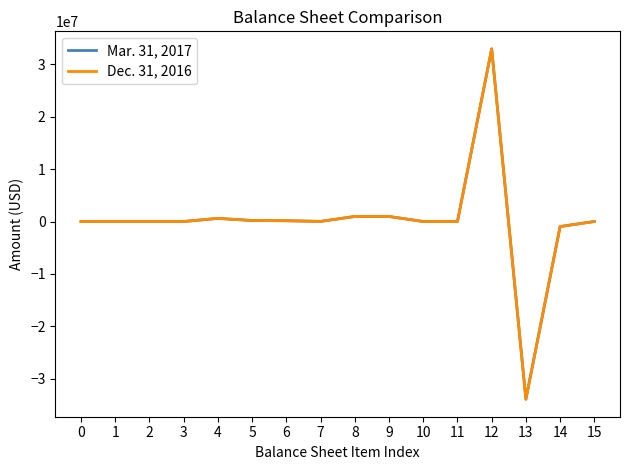

Rank the series by their average value, from lowest to highest.

Mar. 31, 2017, Dec. 31, 2016